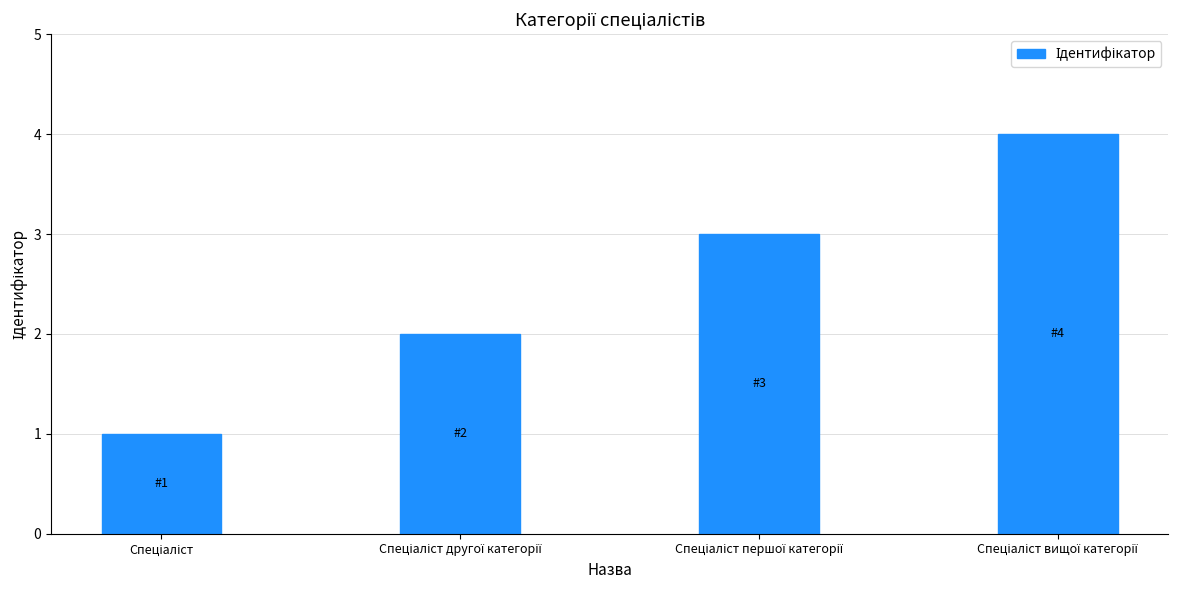

What is the difference between the maximum and second lowest values?

2